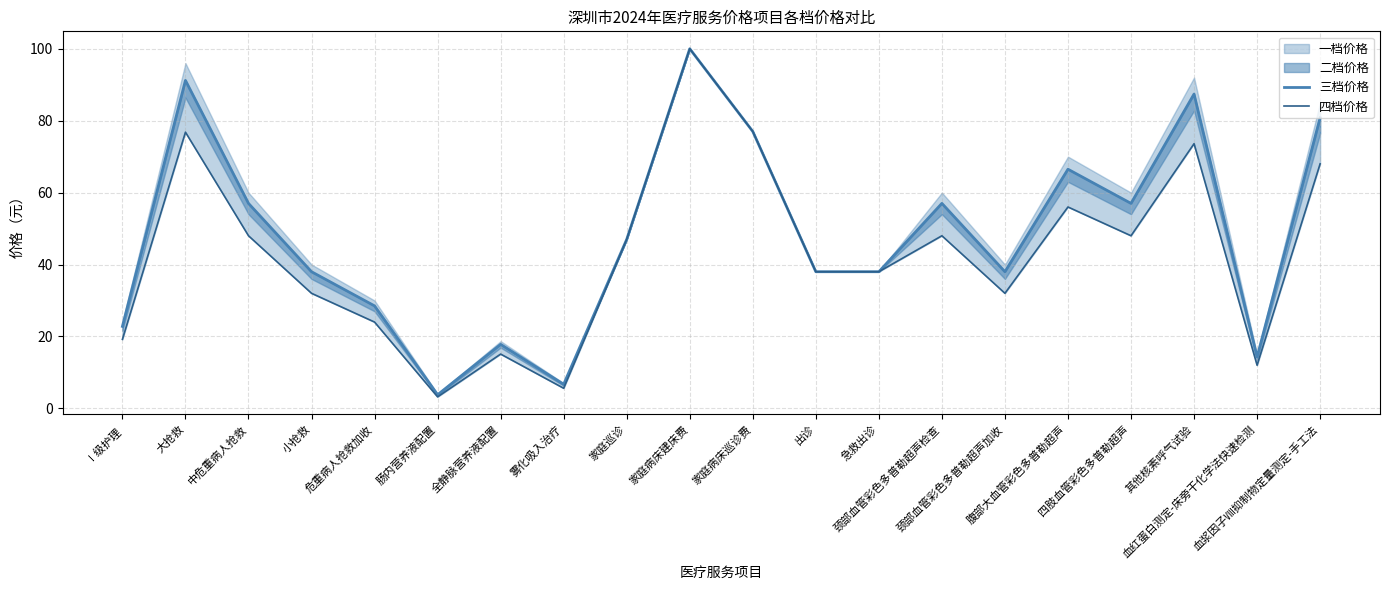

What position from the right is 家庭巡诊?

12